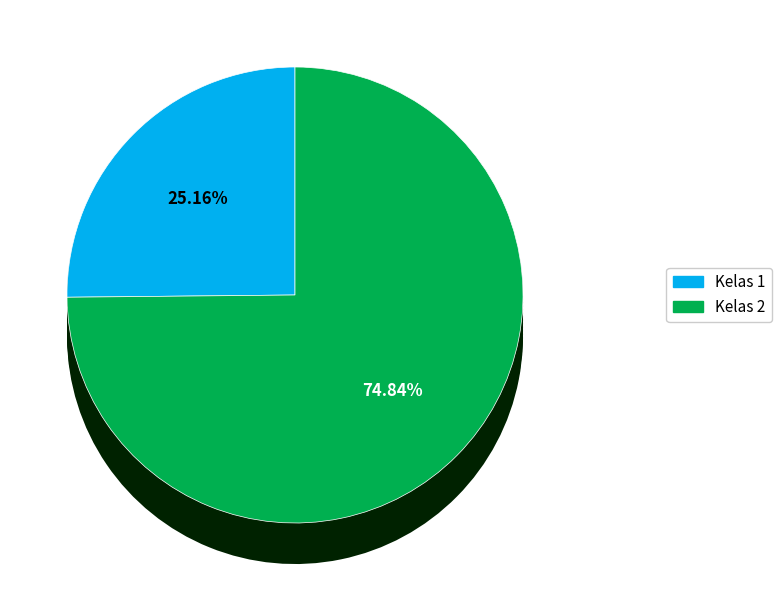

To the nearest percent, what portion does Kelas 2 represent?

75%